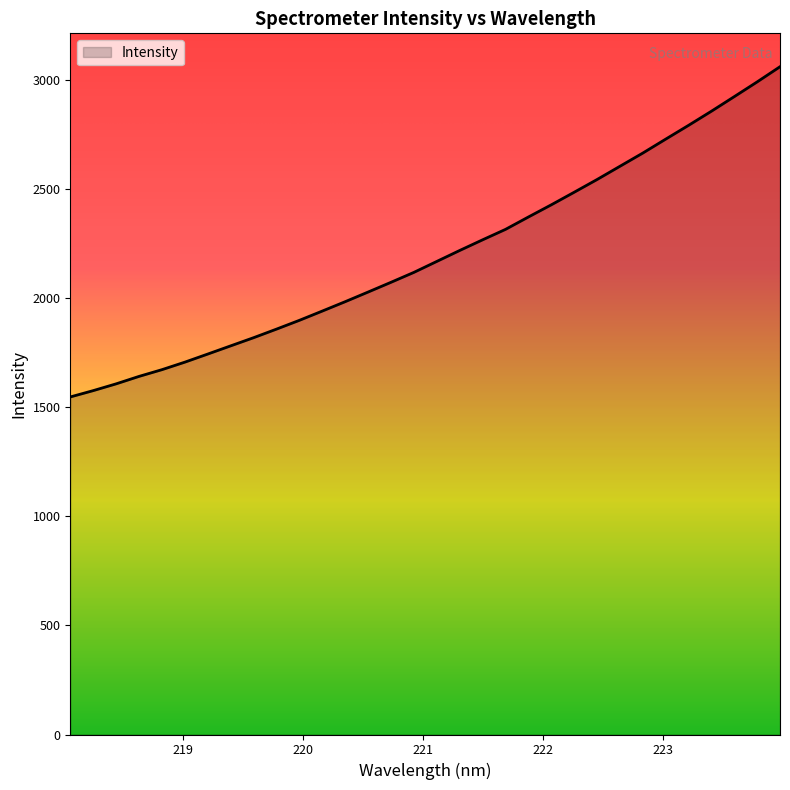

What is the greatest value displayed?

3060.9